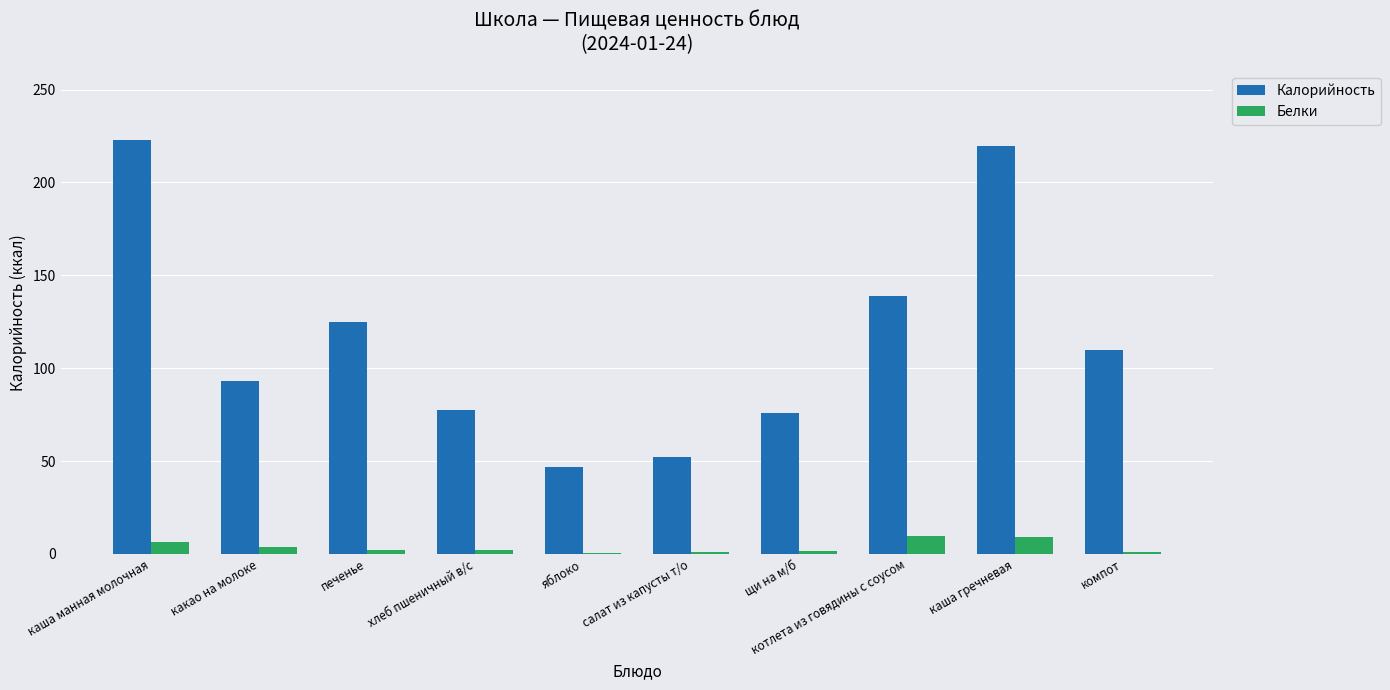

Between каша манная молочная and салат из капусты т/о, which series saw the biggest shift?

Калорийность